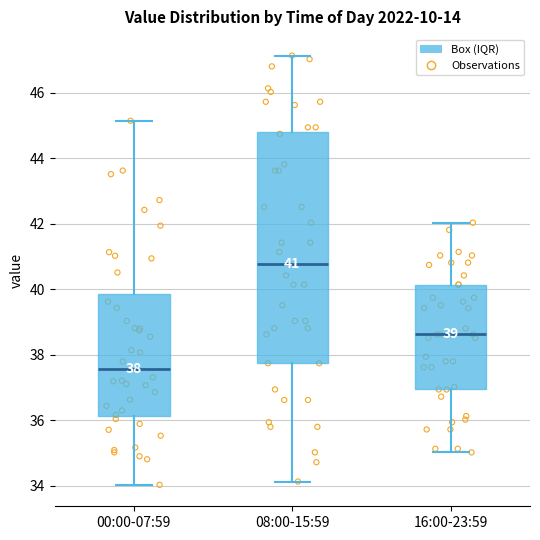

Which box is the tallest, from its lower edge to its upper edge?

08:00-15:59